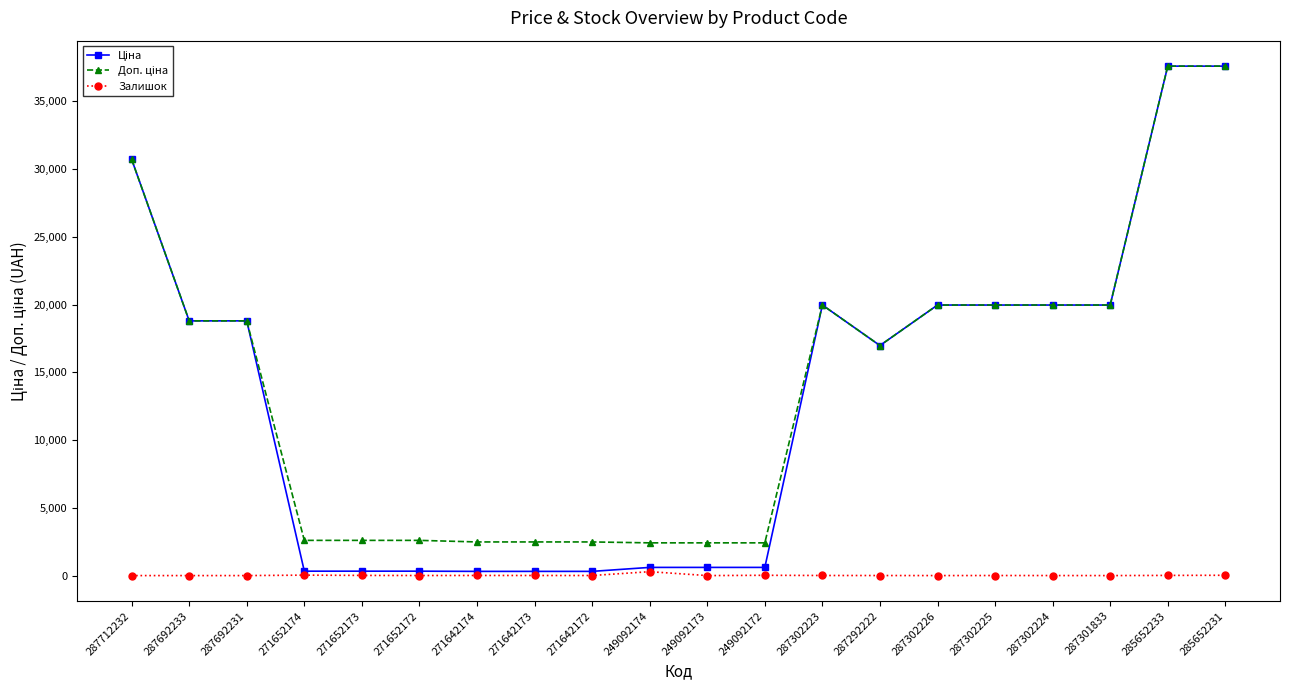

True or false: Залишок has more than 2 points higher than both neighbors.

True